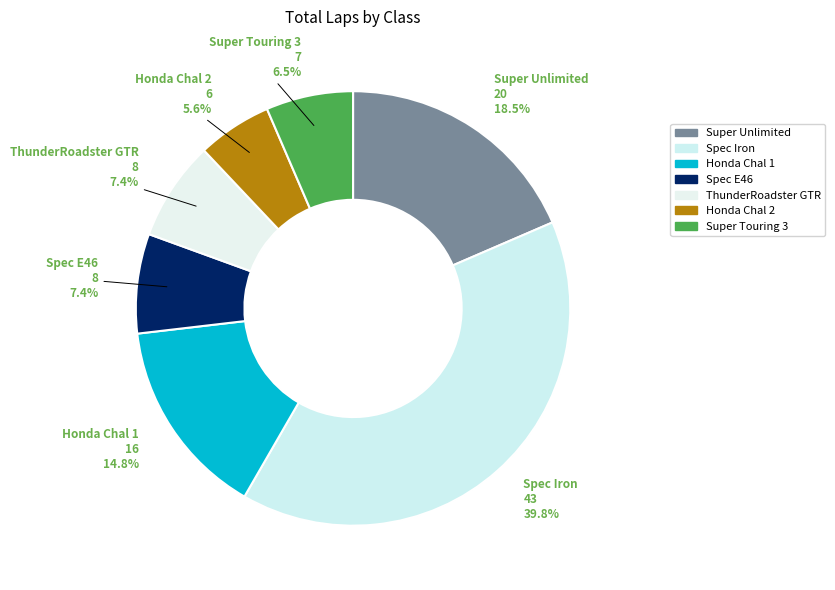

True or false: ThunderRoadster GTR accounts for 7% of the total.

True